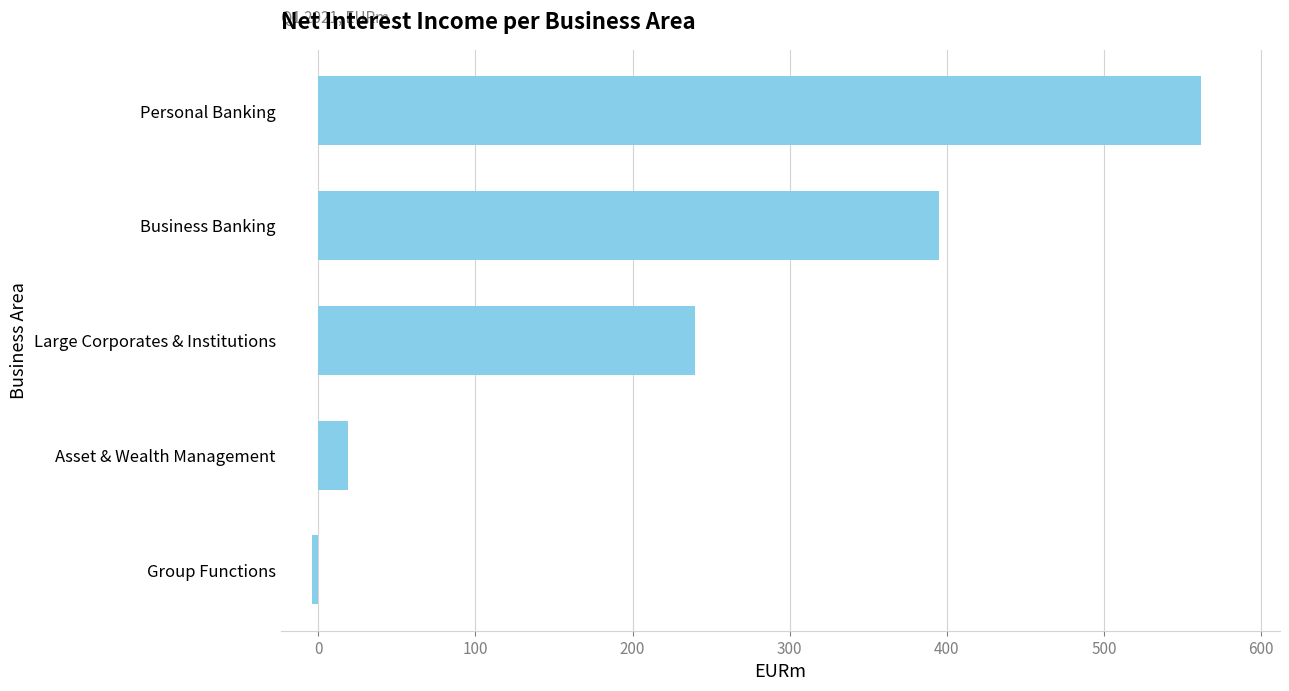

Which has a higher value, Asset & Wealth Management or Group Functions?

Asset & Wealth Management